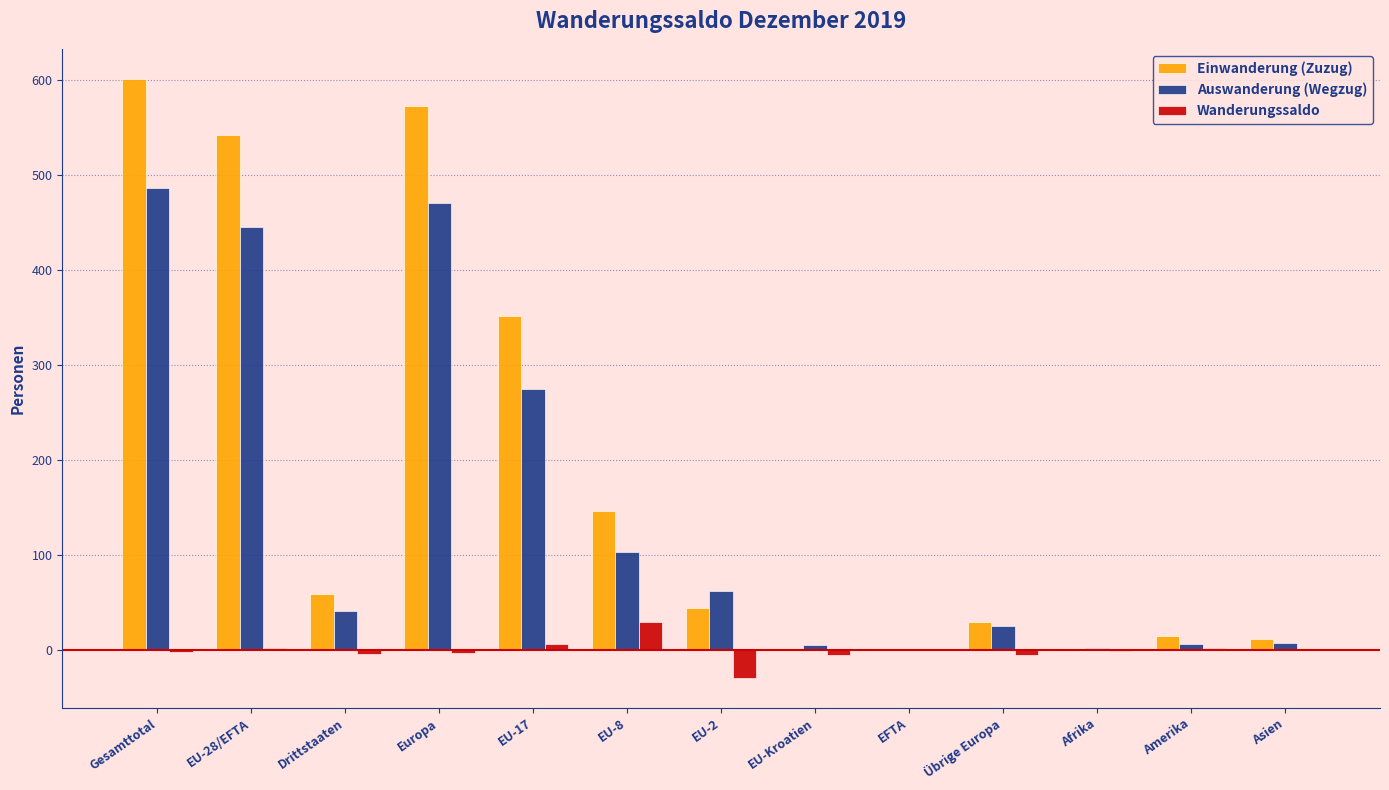

What is the difference between the Einwanderung (Zuzug) values at Übrige Europa and EU-8?

116